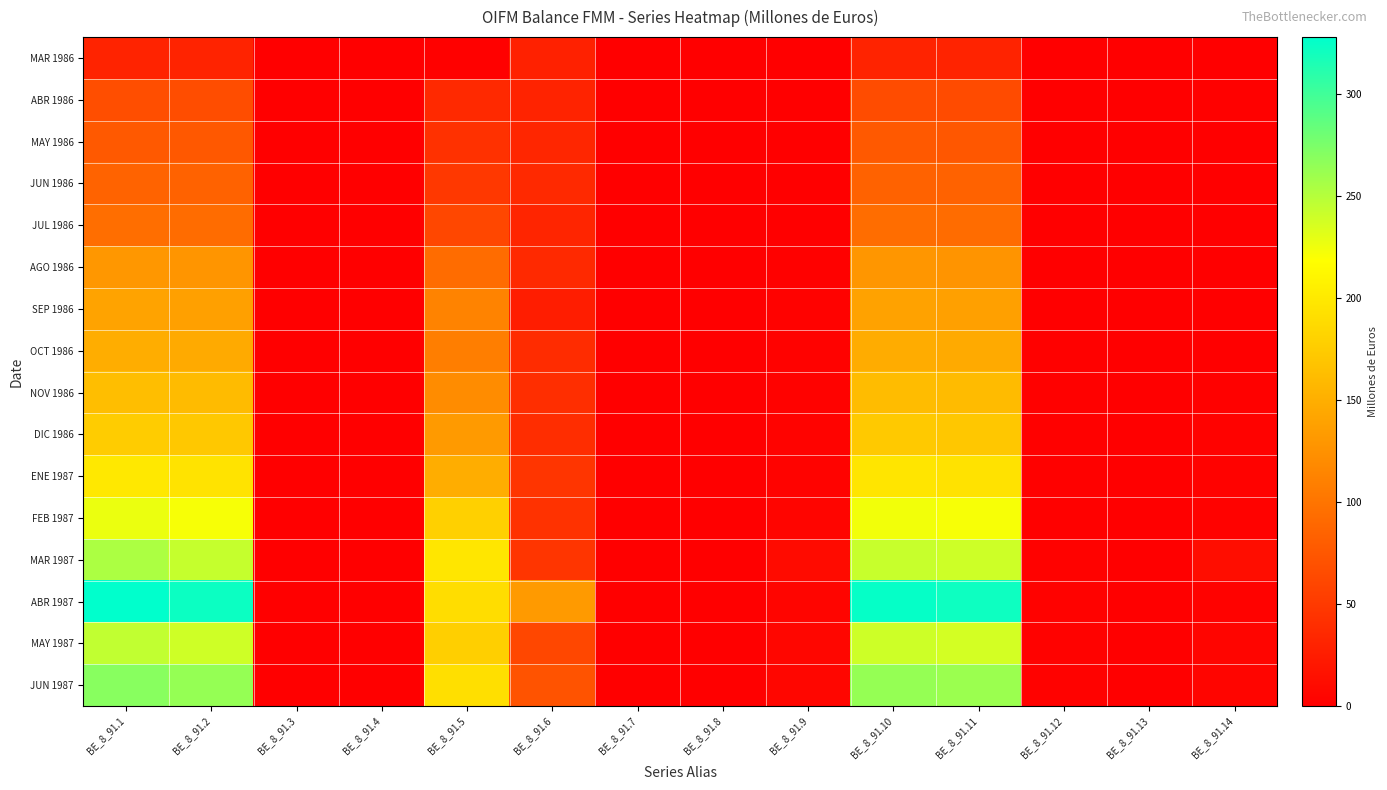

Reading right to left, what are all the values shown in this chart?

MAR 1986: BE_8_91.14=0.2	BE_8_91.13=0.1	BE_8_91.12=0.3	BE_8_91.11=30.6	BE_8_91.10=30.9	BE_8_91.9=0.2	BE_8_91.8=0.0	BE_8_91.7=0.0	BE_8_91.6=29.0	BE_8_91.5=1.9	BE_8_91.4=0.0	BE_8_91.3=0.0	BE_8_91.2=30.9	BE_8_91.1=31.2
ABR 1986: BE_8_91.14=1.9	BE_8_91.13=0.1	BE_8_91.12=0.6	BE_8_91.11=65.1	BE_8_91.10=65.8	BE_8_91.9=0.6	BE_8_91.8=0.0	BE_8_91.7=0.0	BE_8_91.6=31.1	BE_8_91.5=36.0	BE_8_91.4=0.0	BE_8_91.3=0.0	BE_8_91.2=67.1	BE_8_91.1=67.7
MAY 1986: BE_8_91.14=0.4	BE_8_91.13=0.1	BE_8_91.12=0.7	BE_8_91.11=75.5	BE_8_91.10=76.3	BE_8_91.9=0.7	BE_8_91.8=0.0	BE_8_91.7=0.0	BE_8_91.6=33.4	BE_8_91.5=42.5	BE_8_91.4=0.0	BE_8_91.3=0.0	BE_8_91.2=75.9	BE_8_91.1=76.7
JUN 1986: BE_8_91.14=0.4	BE_8_91.13=0.2	BE_8_91.12=0.7	BE_8_91.11=84.0	BE_8_91.10=84.9	BE_8_91.9=0.7	BE_8_91.8=0.0	BE_8_91.7=0.0	BE_8_91.6=35.4	BE_8_91.5=49.3	BE_8_91.4=0.0	BE_8_91.3=0.0	BE_8_91.2=84.7	BE_8_91.1=85.4
JUL 1986: BE_8_91.14=0.5	BE_8_91.13=0.2	BE_8_91.12=0.8	BE_8_91.11=93.0	BE_8_91.10=93.9	BE_8_91.9=1.0	BE_8_91.8=0.0	BE_8_91.7=0.0	BE_8_91.6=32.6	BE_8_91.5=60.9	BE_8_91.4=0.0	BE_8_91.3=0.0	BE_8_91.2=93.4	BE_8_91.1=94.4
AGO 1986: BE_8_91.14=0.8	BE_8_91.13=0.2	BE_8_91.12=1.1	BE_8_91.11=127.9	BE_8_91.10=129.3	BE_8_91.9=1.4	BE_8_91.8=0.0	BE_8_91.7=0.0	BE_8_91.6=35.5	BE_8_91.5=93.2	BE_8_91.4=0.0	BE_8_91.3=0.0	BE_8_91.2=128.7	BE_8_91.1=130.1
SEP 1986: BE_8_91.14=1.0	BE_8_91.13=0.3	BE_8_91.12=1.2	BE_8_91.11=137.8	BE_8_91.10=139.3	BE_8_91.9=2.1	BE_8_91.8=0.0	BE_8_91.7=0.0	BE_8_91.6=25.3	BE_8_91.5=112.9	BE_8_91.4=0.0	BE_8_91.3=0.0	BE_8_91.2=138.2	BE_8_91.1=140.3
OCT 1986: BE_8_91.14=1.1	BE_8_91.13=0.3	BE_8_91.12=1.3	BE_8_91.11=146.5	BE_8_91.10=148.0	BE_8_91.9=2.5	BE_8_91.8=0.0	BE_8_91.7=0.0	BE_8_91.6=38.2	BE_8_91.5=108.4	BE_8_91.4=0.0	BE_8_91.3=0.0	BE_8_91.2=146.6	BE_8_91.1=149.1
NOV 1986: BE_8_91.14=1.7	BE_8_91.13=0.3	BE_8_91.12=1.4	BE_8_91.11=160.2	BE_8_91.10=161.9	BE_8_91.9=2.9	BE_8_91.8=0.0	BE_8_91.7=0.0	BE_8_91.6=39.8	BE_8_91.5=120.8	BE_8_91.4=0.0	BE_8_91.3=0.0	BE_8_91.2=160.6	BE_8_91.1=163.5
DIC 1986: BE_8_91.14=2.3	BE_8_91.13=0.3	BE_8_91.12=1.5	BE_8_91.11=170.8	BE_8_91.10=172.6	BE_8_91.9=3.3	BE_8_91.8=0.0	BE_8_91.7=0.0	BE_8_91.6=39.5	BE_8_91.5=132.1	BE_8_91.4=0.0	BE_8_91.3=0.0	BE_8_91.2=171.7	BE_8_91.1=174.9
ENE 1987: BE_8_91.14=2.2	BE_8_91.13=0.3	BE_8_91.12=1.7	BE_8_91.11=194.3	BE_8_91.10=196.4	BE_8_91.9=3.6	BE_8_91.8=0.0	BE_8_91.7=0.0	BE_8_91.6=46.3	BE_8_91.5=148.7	BE_8_91.4=0.0	BE_8_91.3=0.0	BE_8_91.2=195.0	BE_8_91.1=198.6
FEB 1987: BE_8_91.14=2.9	BE_8_91.13=0.4	BE_8_91.12=1.9	BE_8_91.11=221.6	BE_8_91.10=223.9	BE_8_91.9=4.6	BE_8_91.8=0.0	BE_8_91.7=0.0	BE_8_91.6=43.9	BE_8_91.5=178.3	BE_8_91.4=0.0	BE_8_91.3=0.0	BE_8_91.2=222.2	BE_8_91.1=226.8
MAR 1987: BE_8_91.14=11.6	BE_8_91.13=0.4	BE_8_91.12=2.1	BE_8_91.11=239.9	BE_8_91.10=242.5	BE_8_91.9=10.8	BE_8_91.8=0.0	BE_8_91.7=0.0	BE_8_91.6=45.9	BE_8_91.5=197.3	BE_8_91.4=0.0	BE_8_91.3=0.0	BE_8_91.2=243.2	BE_8_91.1=254.1
ABR 1987: BE_8_91.14=2.9	BE_8_91.13=0.6	BE_8_91.12=2.8	BE_8_91.11=321.7	BE_8_91.10=325.1	BE_8_91.9=5.2	BE_8_91.8=0.0	BE_8_91.7=0.0	BE_8_91.6=132.5	BE_8_91.5=190.2	BE_8_91.4=0.0	BE_8_91.3=0.0	BE_8_91.2=322.7	BE_8_91.1=327.9
MAY 1987: BE_8_91.14=5.4	BE_8_91.13=0.4	BE_8_91.12=2.1	BE_8_91.11=237.2	BE_8_91.10=239.7	BE_8_91.9=5.9	BE_8_91.8=0.0	BE_8_91.7=0.0	BE_8_91.6=61.7	BE_8_91.5=177.6	BE_8_91.4=0.0	BE_8_91.3=0.0	BE_8_91.2=239.2	BE_8_91.1=245.2
JUN 1987: BE_8_91.14=5.7	BE_8_91.13=0.5	BE_8_91.12=2.3	BE_8_91.11=260.8	BE_8_91.10=263.5	BE_8_91.9=5.8	BE_8_91.8=0.0	BE_8_91.7=0.0	BE_8_91.6=71.7	BE_8_91.5=191.7	BE_8_91.4=0.0	BE_8_91.3=0.0	BE_8_91.2=263.4	BE_8_91.1=269.2